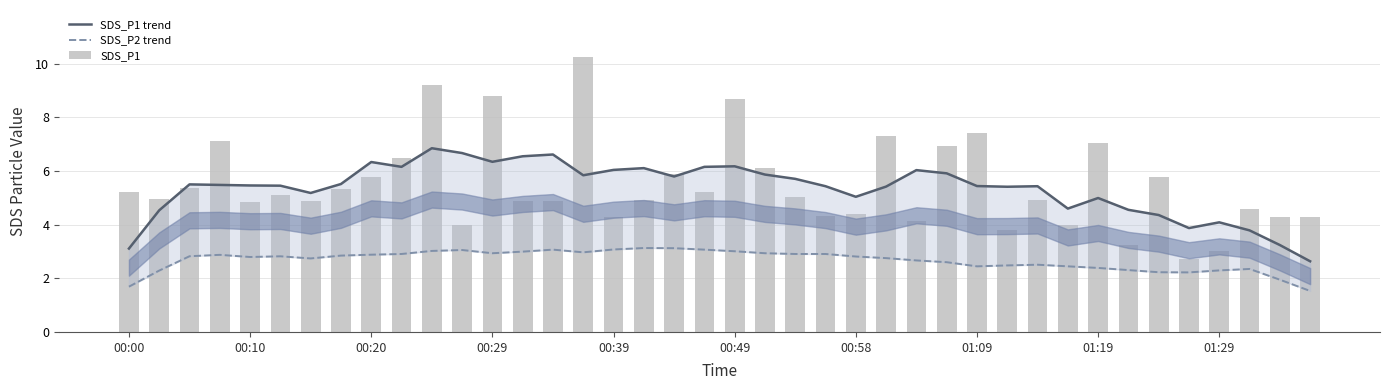

True or false: SDS_P1 has a value of 7.4 at 01:09.

True